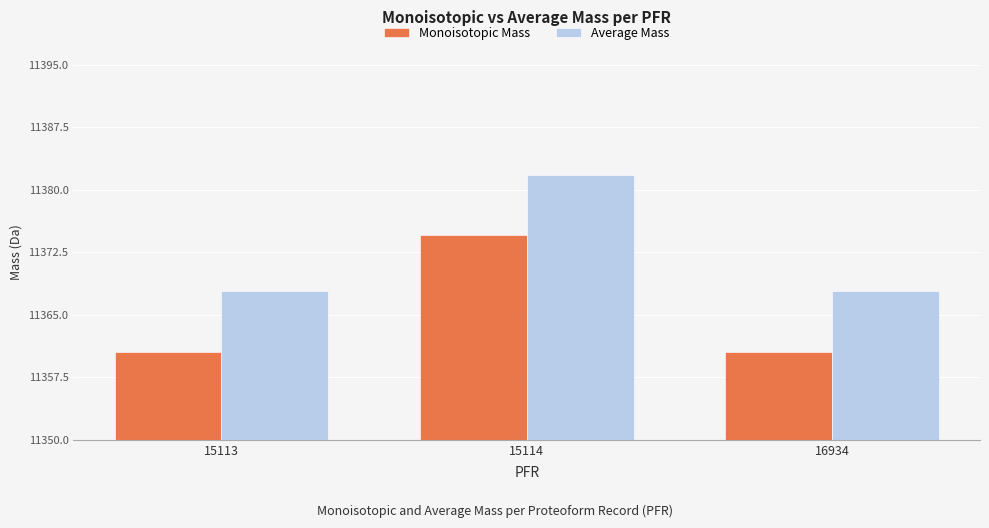

What is the total value across all series at 15114?

22756.4